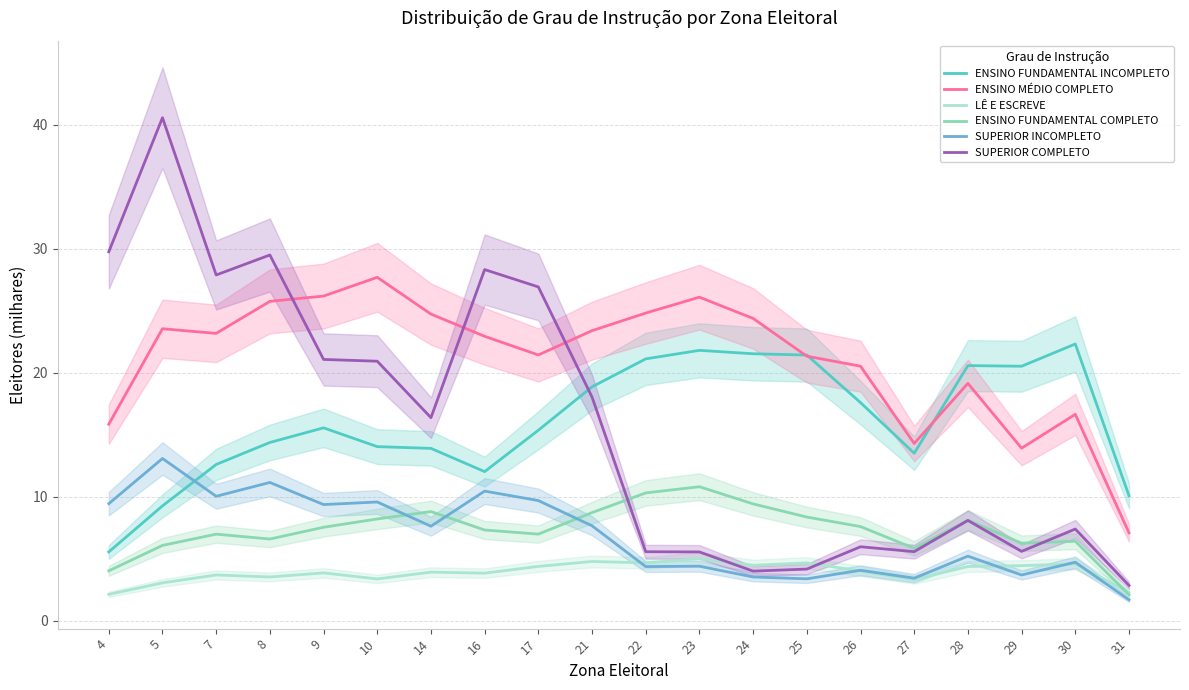

Reading right to left, extract all data points from this chart.

ENSINO FUNDAMENTAL INCOMPLETO: 31=10.1	30=22.3	29=20.5	28=20.6	27=13.5	26=17.6	25=21.4	24=21.5	23=21.8	22=21.1	21=18.9	17=15.4	16=12.0	14=13.9	10=14.0	9=15.6	8=14.4	7=12.6	5=9.3	4=5.6
ENSINO MÉDIO COMPLETO: 31=7.1	30=16.7	29=13.9	28=19.1	27=14.3	26=20.5	25=21.3	24=24.4	23=26.1	22=24.8	21=23.4	17=21.4	16=22.9	14=24.7	10=27.7	9=26.2	8=25.8	7=23.2	5=23.6	4=15.9
LÊ E ESCREVE: 31=2.3	30=4.6	29=4.4	28=4.4	27=3.3	26=4.0	25=4.7	24=4.5	23=5.0	22=4.7	21=4.8	17=4.4	16=3.8	14=3.9	10=3.4	9=3.9	8=3.5	7=3.7	5=3.1	4=2.1
ENSINO FUNDAMENTAL COMPLETO: 31=2.1	30=6.4	29=6.3	28=8.1	27=5.8	26=7.6	25=8.4	24=9.4	23=10.8	22=10.3	21=8.7	17=7.0	16=7.3	14=8.8	10=8.2	9=7.5	8=6.6	7=7.0	5=6.1	4=4.0
SUPERIOR INCOMPLETO: 31=1.7	30=4.7	29=3.7	28=5.2	27=3.4	26=4.1	25=3.4	24=3.5	23=4.4	22=4.4	21=7.7	17=9.7	16=10.5	14=7.6	10=9.6	9=9.4	8=11.2	7=10.0	5=13.1	4=9.4
SUPERIOR COMPLETO: 31=2.8	30=7.4	29=5.6	28=8.1	27=5.6	26=6.0	25=4.2	24=4.0	23=5.5	22=5.6	21=18.0	17=26.9	16=28.3	14=16.4	10=20.9	9=21.1	8=29.5	7=27.9	5=40.6	4=29.8